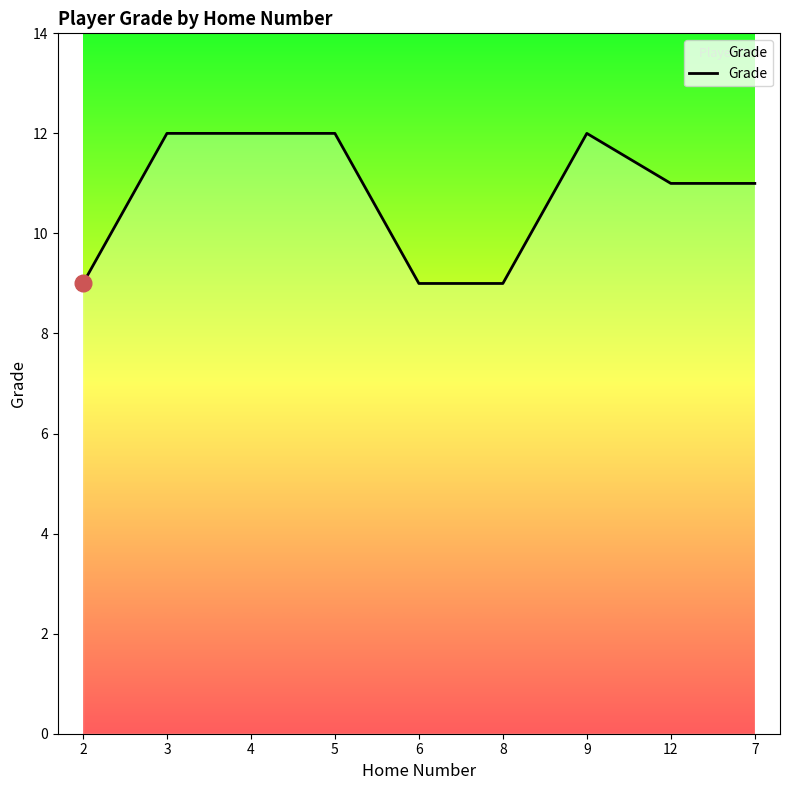

Is it true that the value at 3 is 20?

False